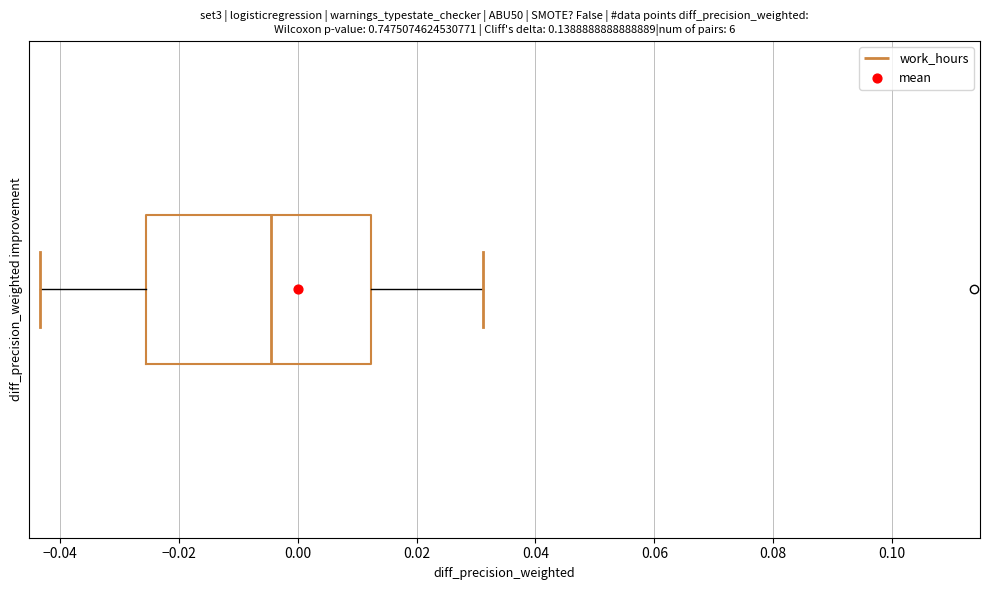

Transcribe this box plot: give where the median line is, the range the box spans, and where the two whiskers end, as read against the x-axis. The values are not printed on the chart, so give them approximately, as read against the axis.

median -0.004, box -0.026 to 0.012, whiskers -0.044 to 0.032